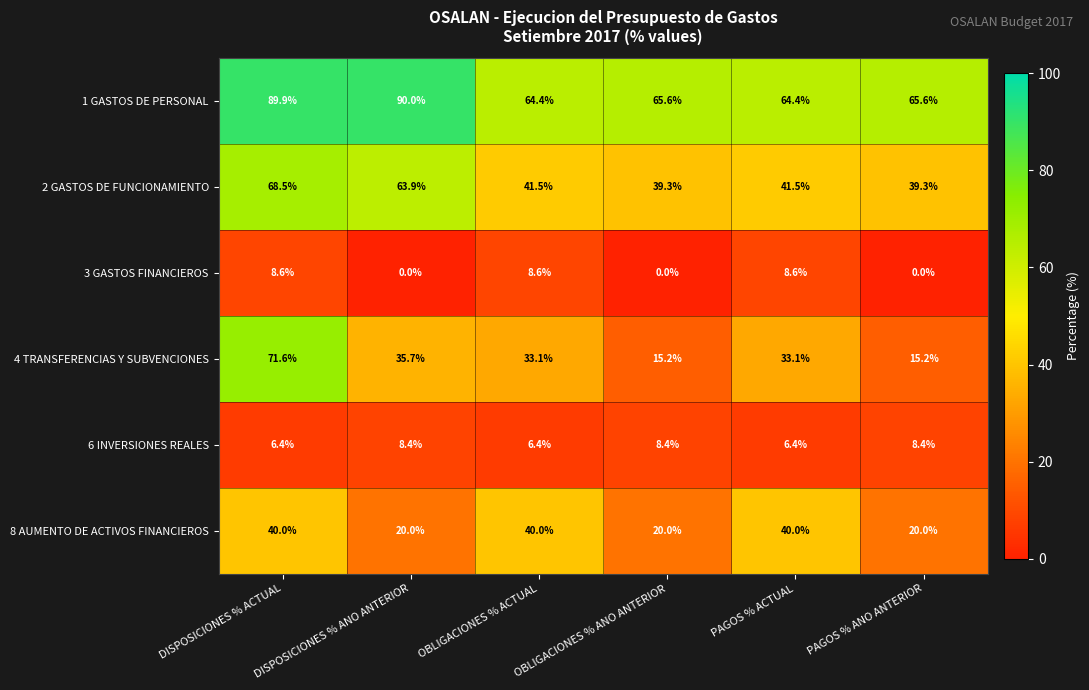

Which series has the largest range (max minus min)?

4 TRANSFERENCIAS Y SUBVENCIONES